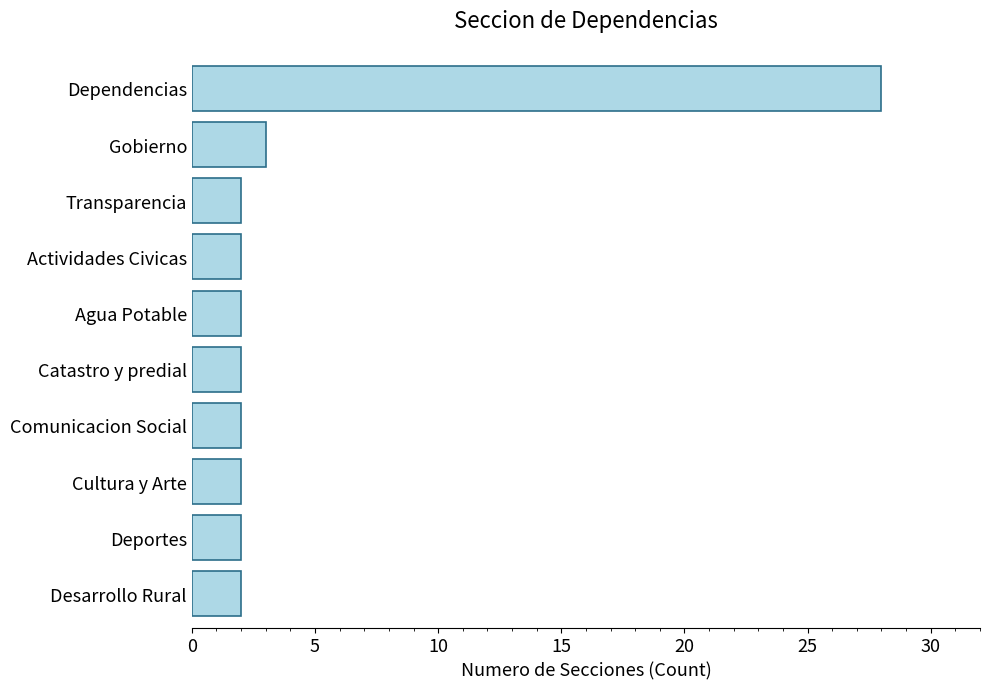

What is the average value?

5